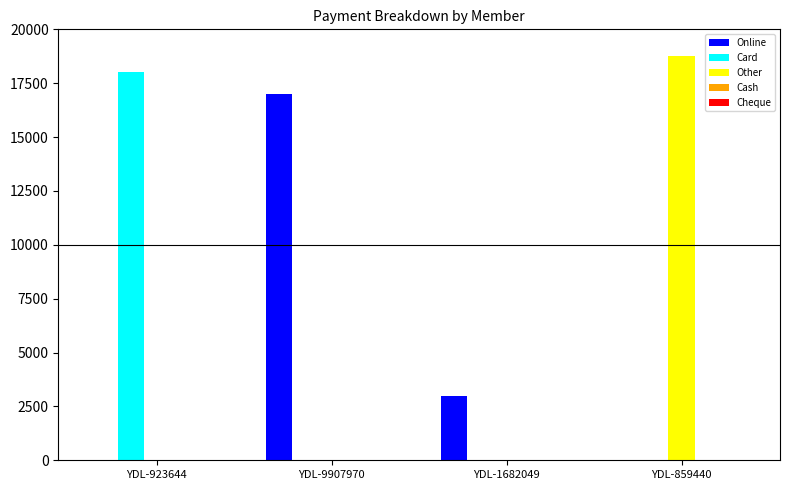

What is the maximum value for Card?

18000